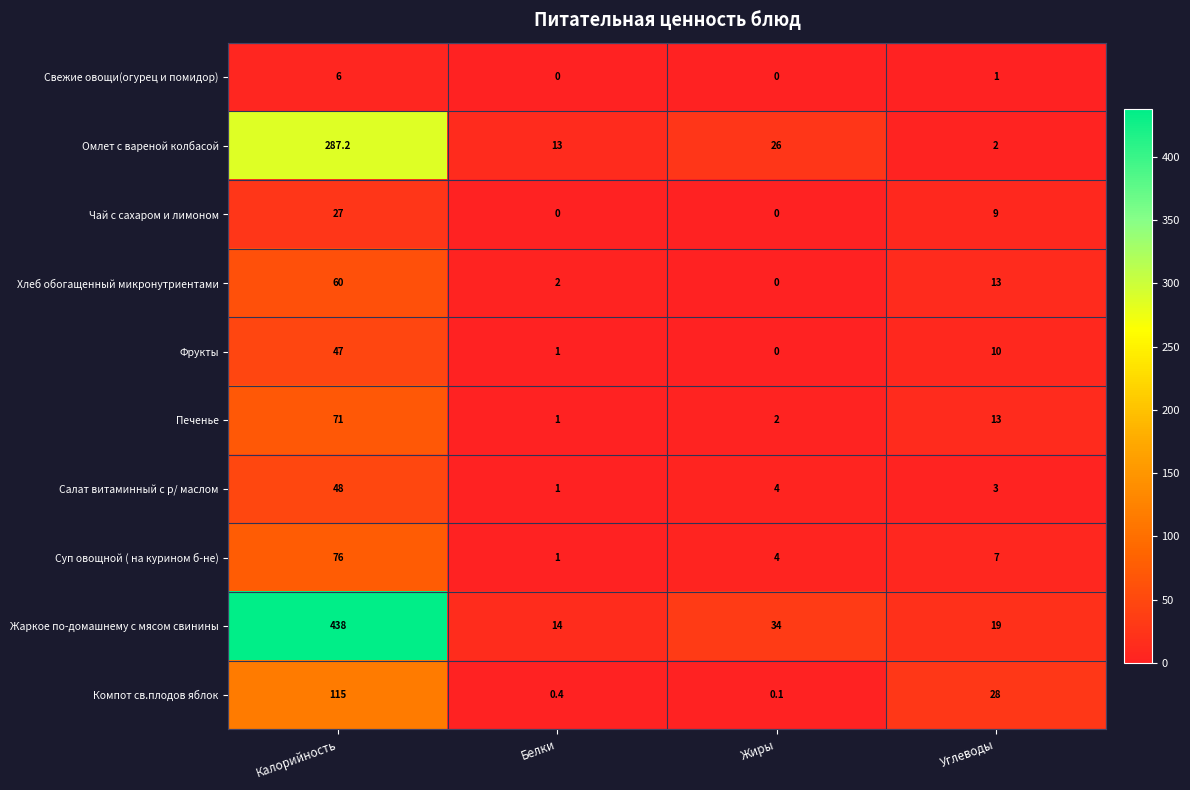

The Суп овощной ( на курином б-не) series shows 7.0 at Углеводы. True or false?

True